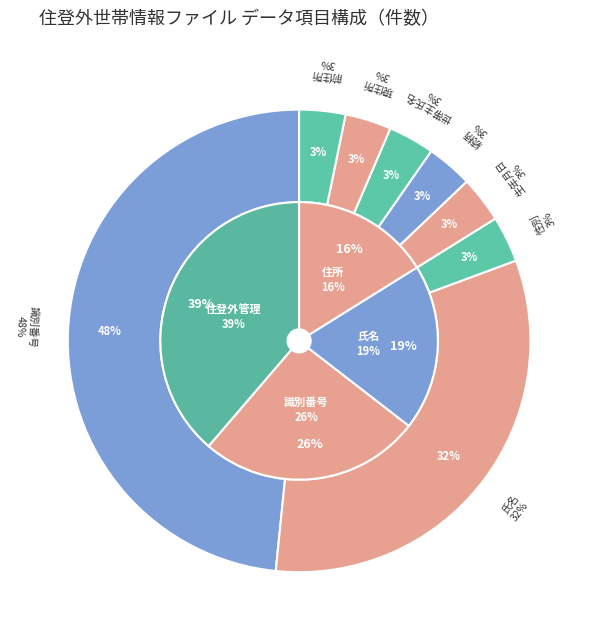

To the nearest percent, what portion does 識別番号 represent?

48%